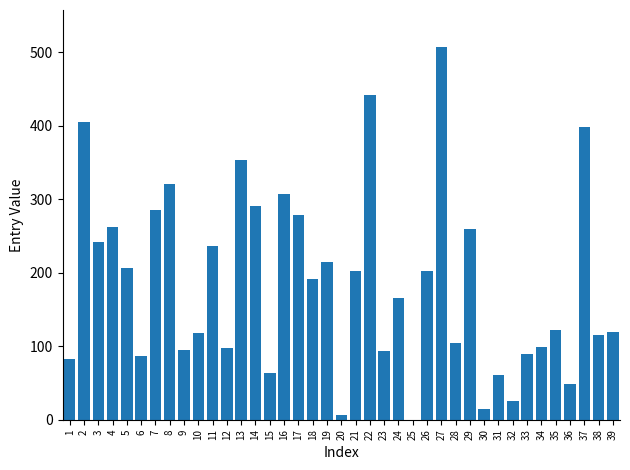

At which category does the chart reach its peak across all series?

27